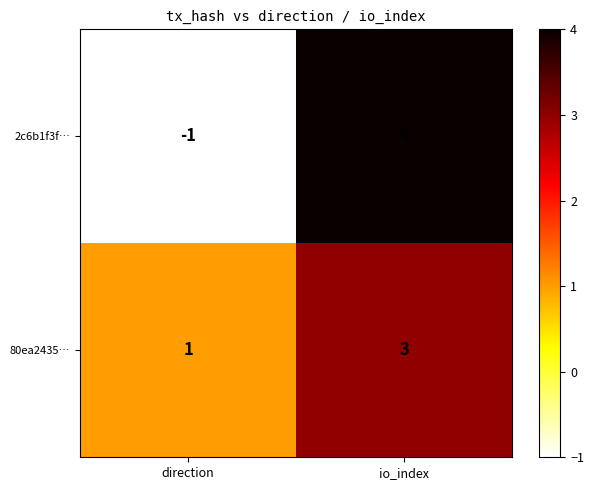

Reading left to right, list all the values displayed in this chart.

2c6b1f3f…: direction=-1	io_index=4
80ea2435…: direction=1	io_index=3